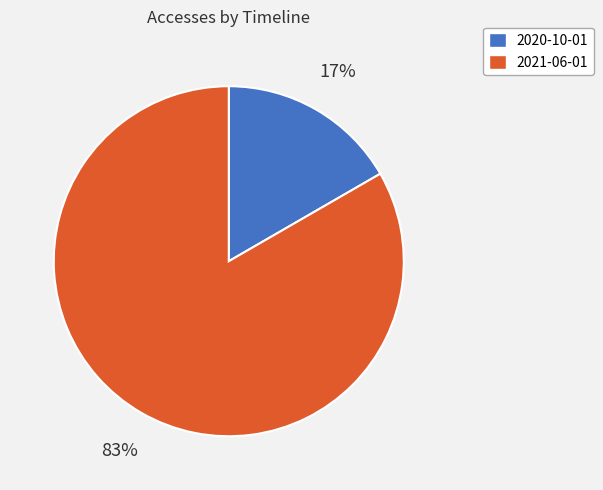

Which category accounts for the majority?

2021-06-01